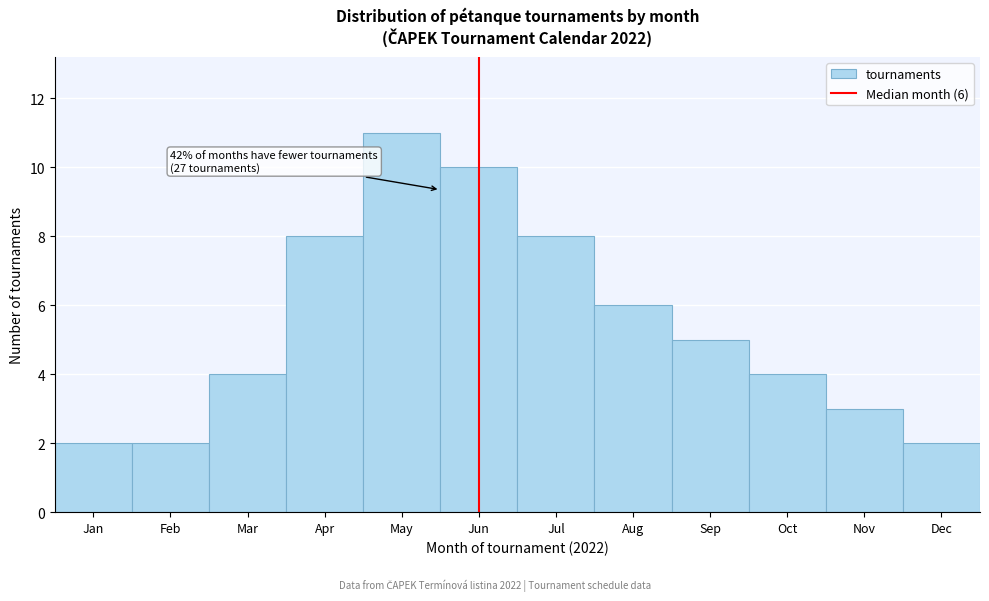

Reading left to right, transcribe all the data shown in this chart.

2	2	4	8	11	10	8	6	5	4	3	2